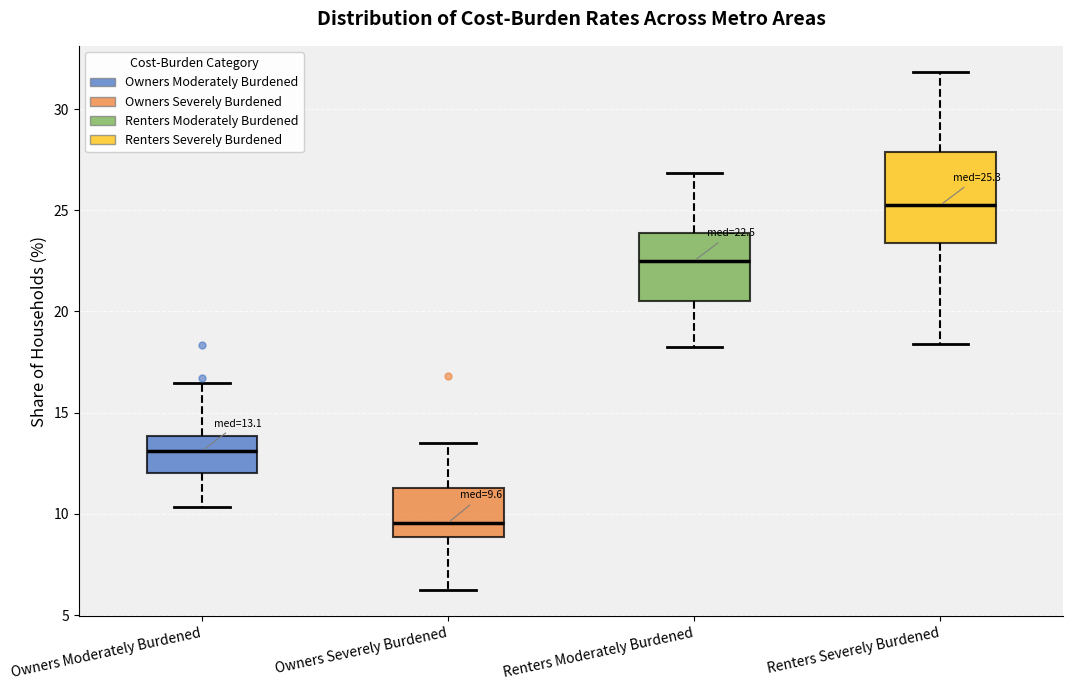

Which box has the highest median line?

Renters Severely Burdened